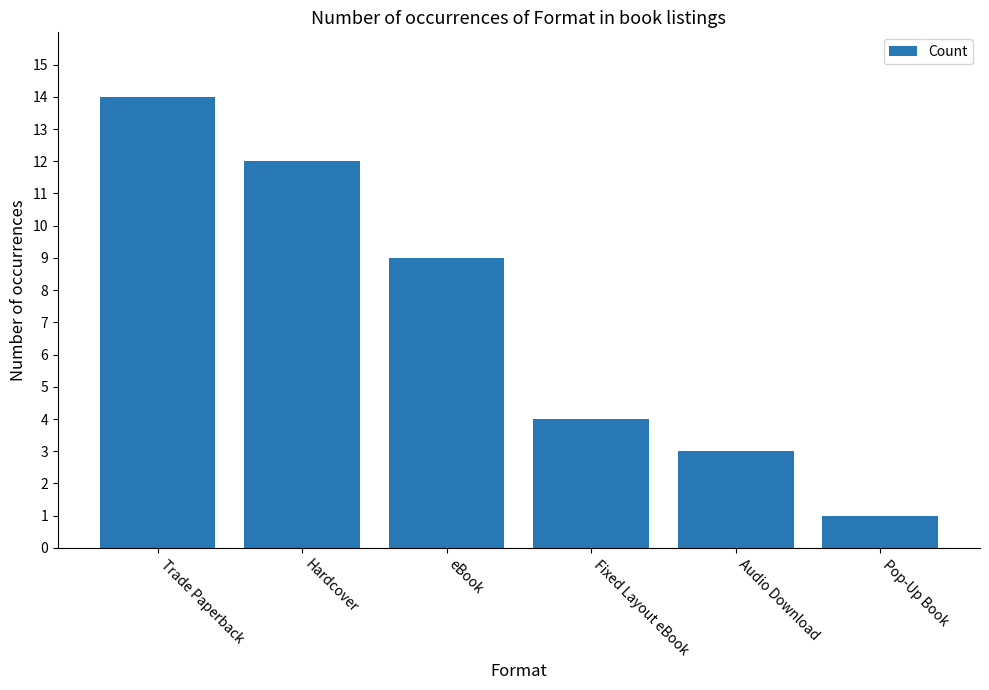

Rank the categories by value from highest to lowest.

Trade Paperback, Hardcover, eBook, Fixed Layout eBook, Audio Download, Pop-Up Book